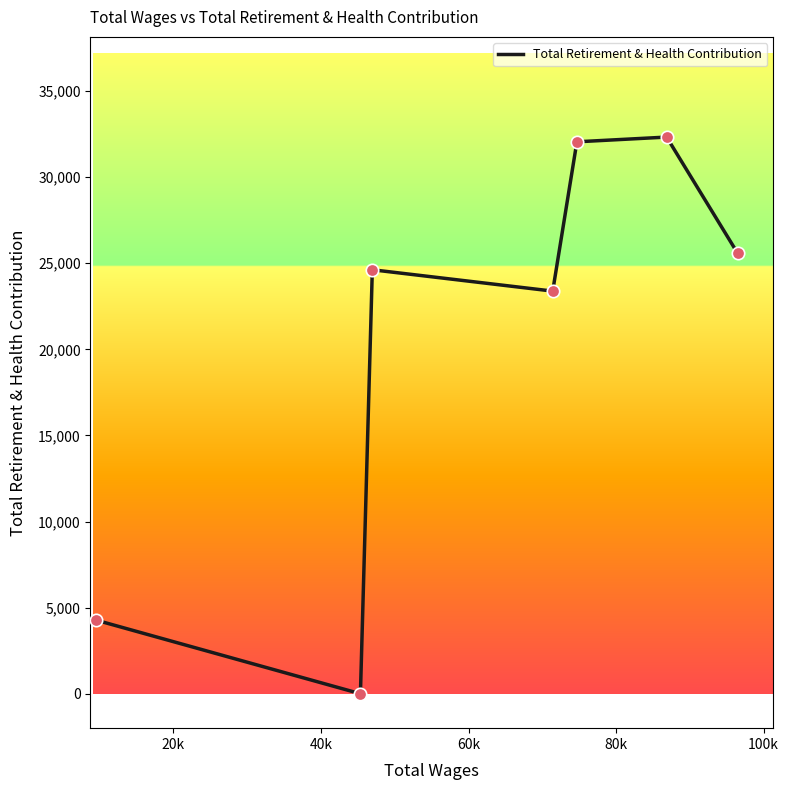

What is the difference between the second highest and minimum values?

32052